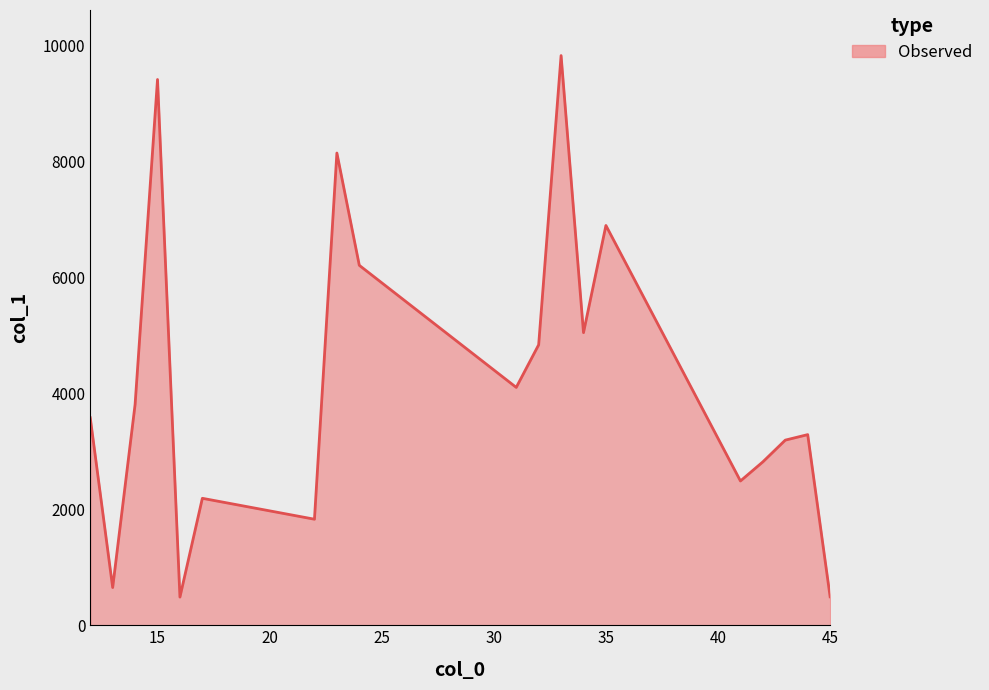

What is the minimum value shown in the chart?

486